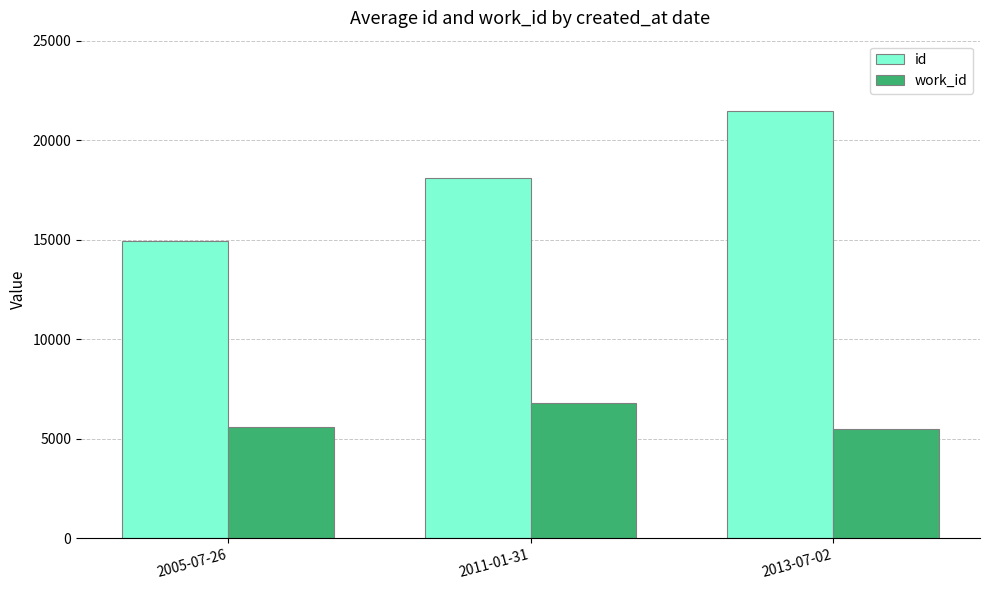

Reading left to right, list all the values displayed in this chart.

id: 14939	18112	21446
work_id: 5587	6790	5476